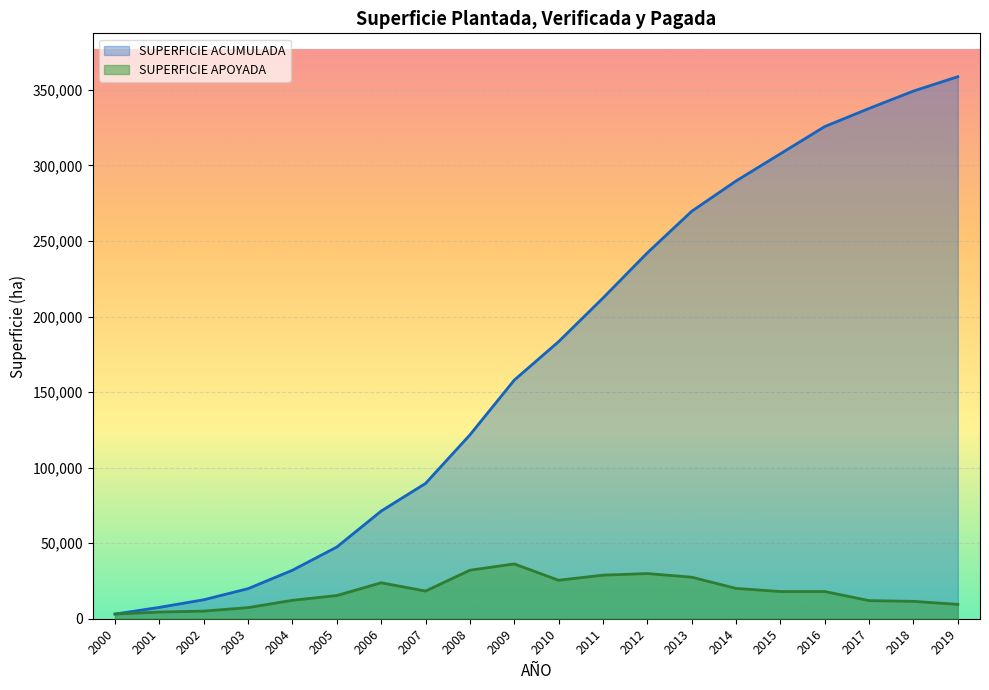

True or false: SUPERFICIE ACUMULADA has more than 2 interior local peaks.

False